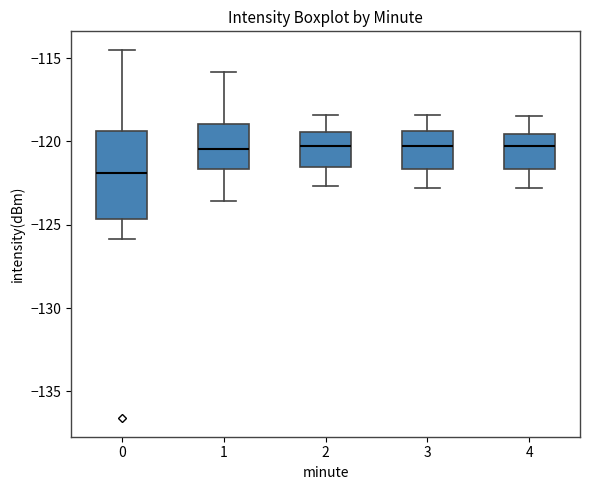

Which box is the tallest, from its lower edge to its upper edge?

0